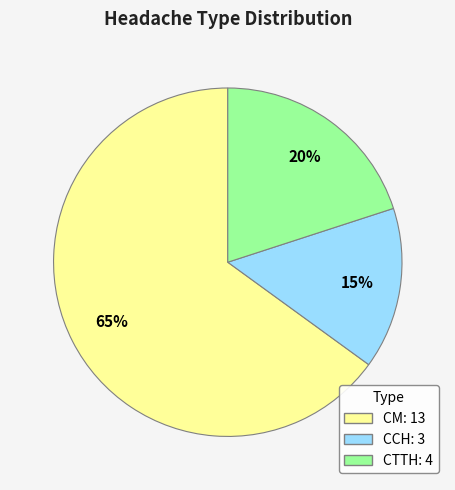

Which has a higher value, CCH or CM?

CM